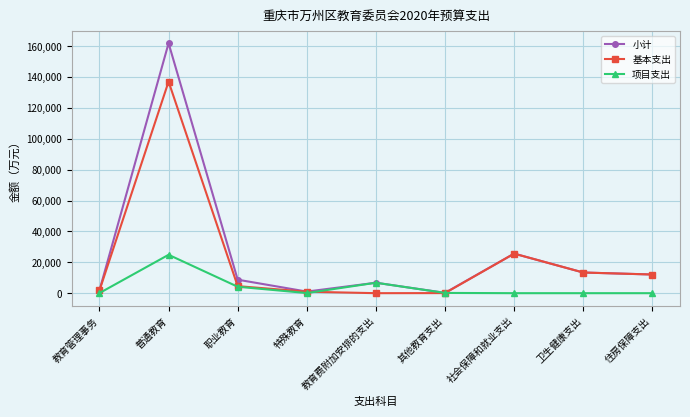

Where is the first local maximum for 项目支出?

普通教育